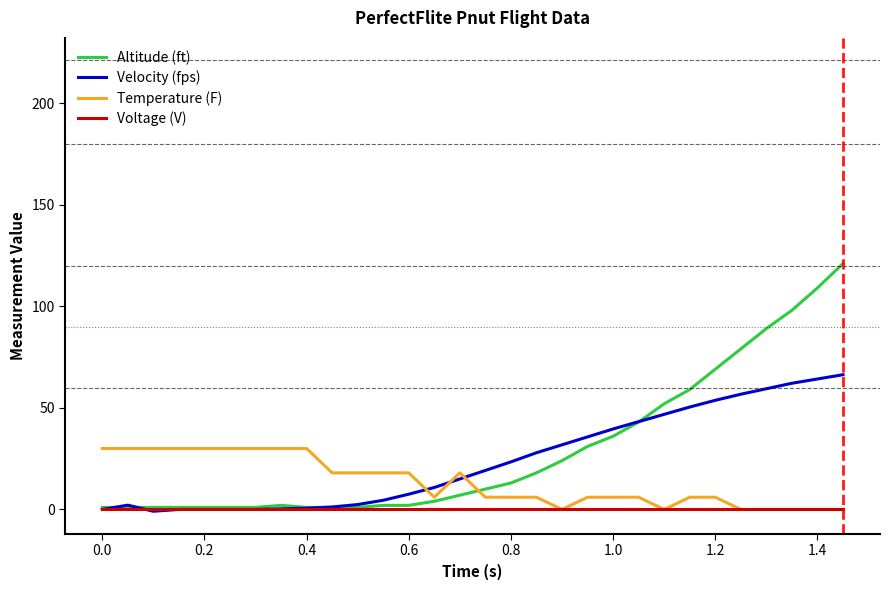

List the series in order of their peak value, highest first.

Altitude (ft), Velocity (fps), Temperature (F), Voltage (V)